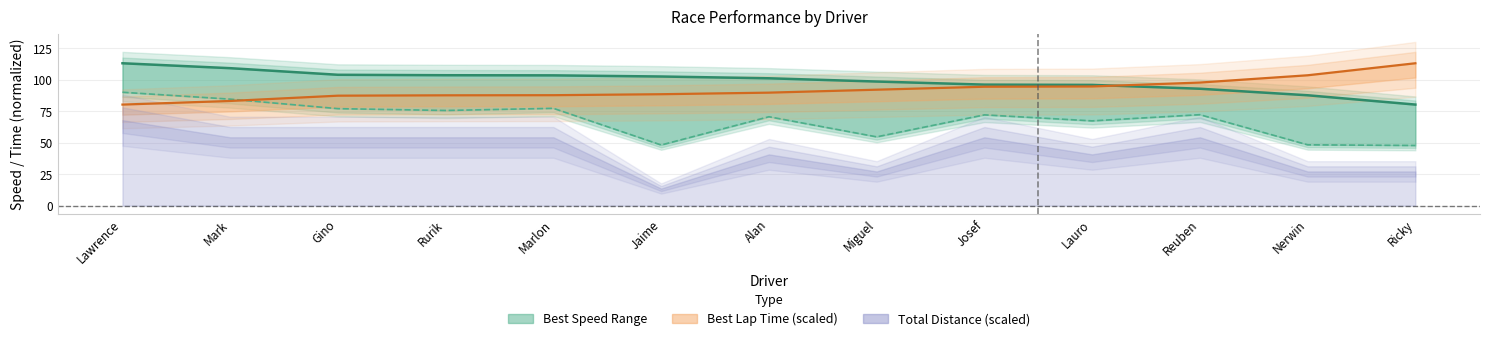

At which label is Best Speed closest to 96?

Lauro